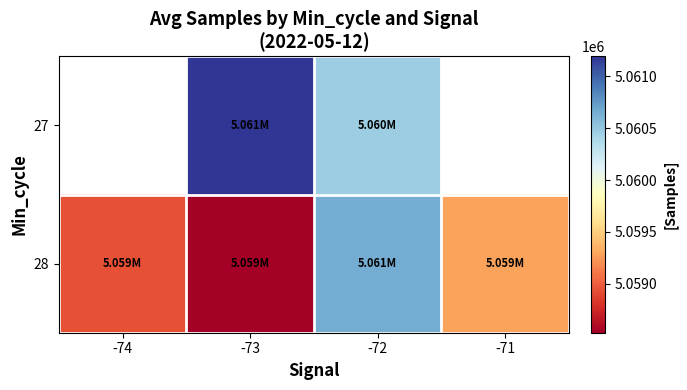

Where is 28 nearest to the value 5059592?

-71